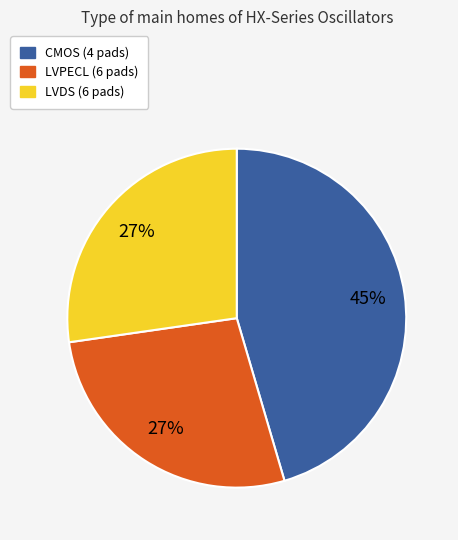

Is there a majority slice in this chart?

No